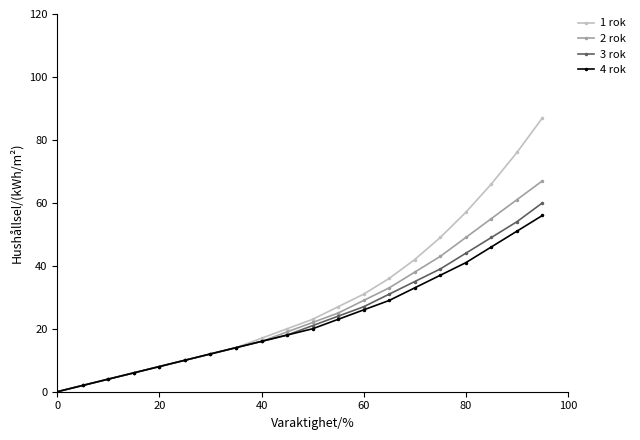

Is this an area chart (filled region under the line)?

No